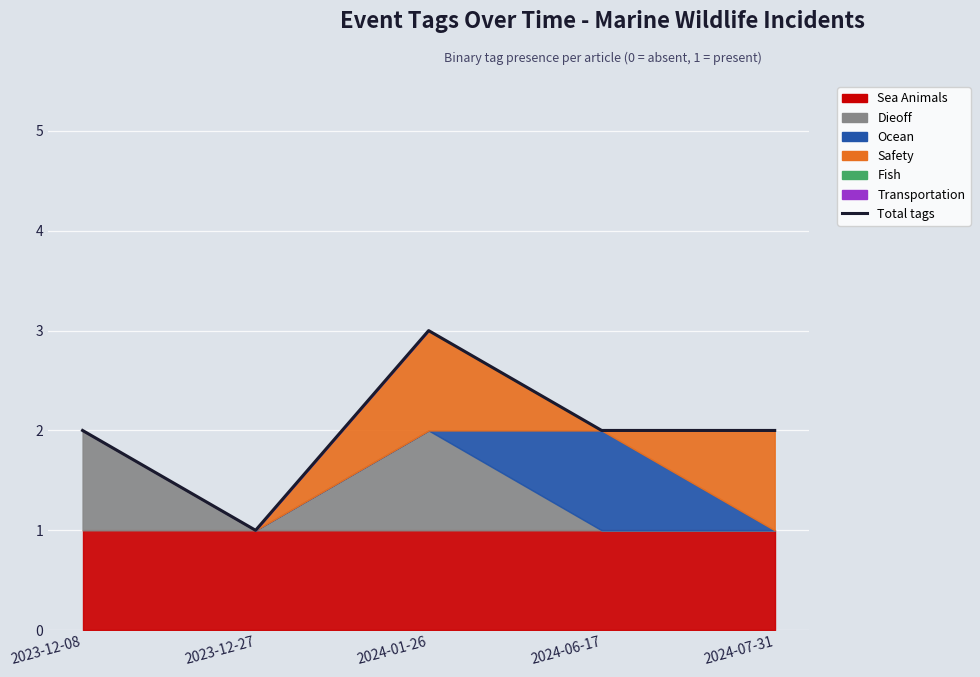

Rank the categories by value from highest to lowest.

2024-01-26, 2023-12-08, 2024-06-17, 2024-07-31, 2023-12-27